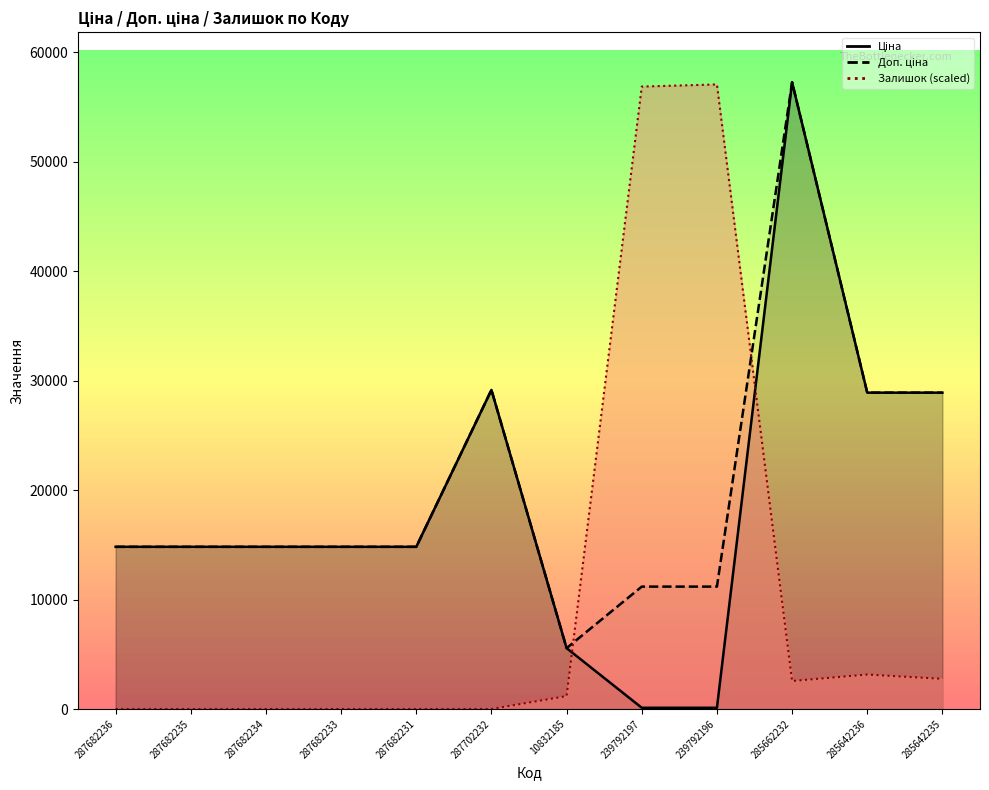

Which series has the largest range (max minus min)?

Ціна